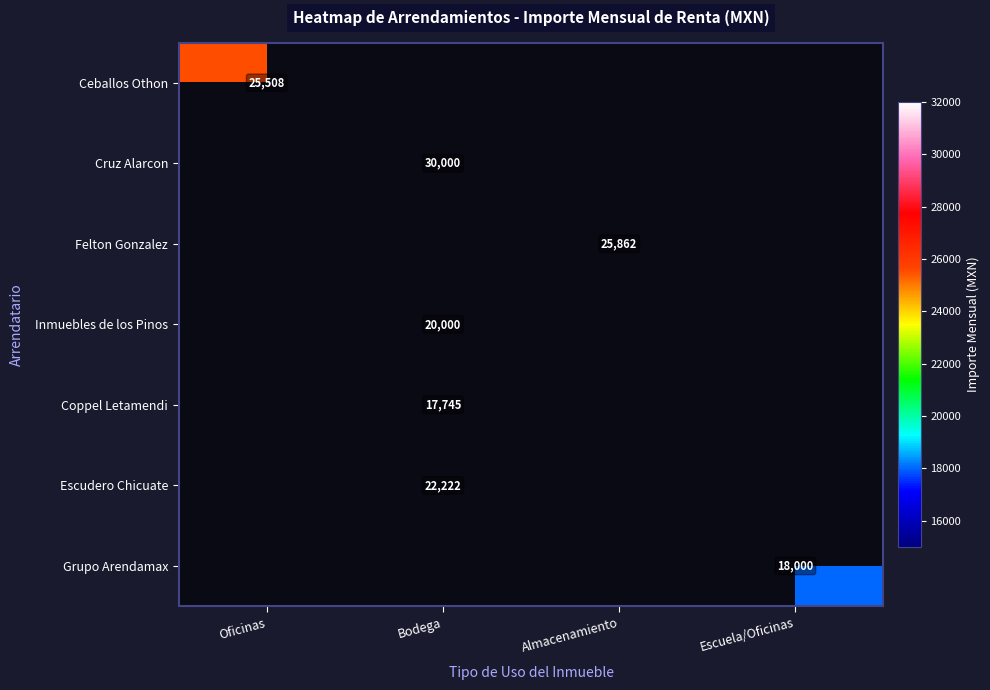

True or false: Cruz Alarcon has a value of 19547 at Bodega.

False